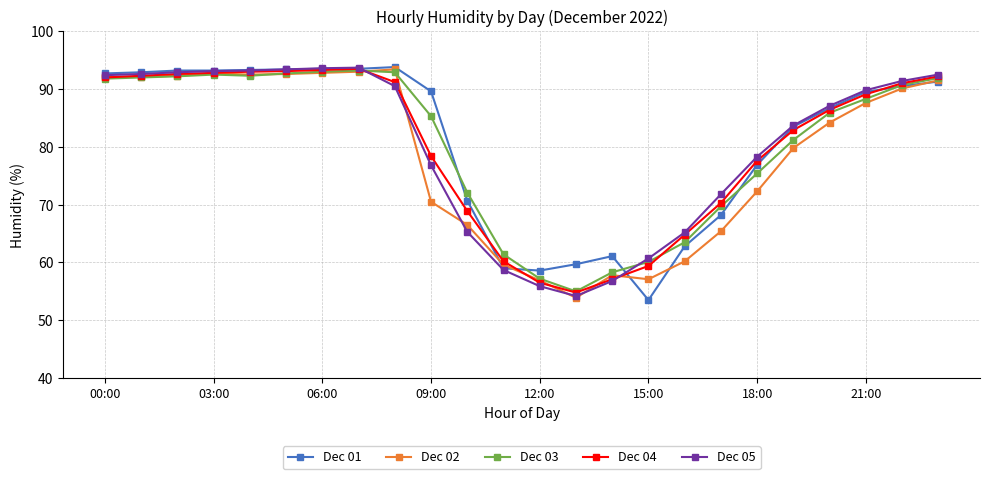

What is the greatest value displayed?

93.8